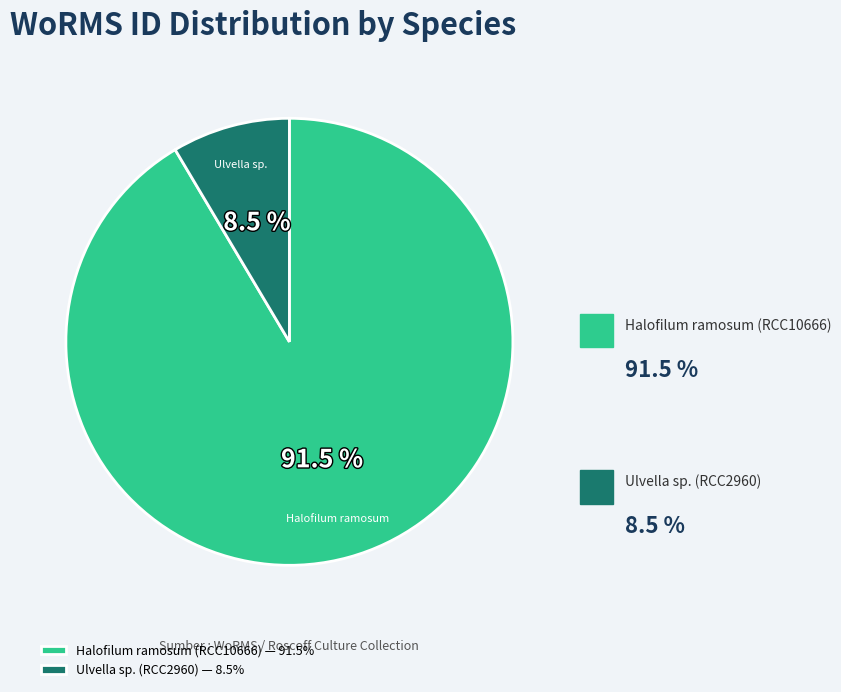

To the nearest percent, what is the combined percentage of Halofilum ramosum (RCC10666) and Ulvella sp. (RCC2960)?

100%